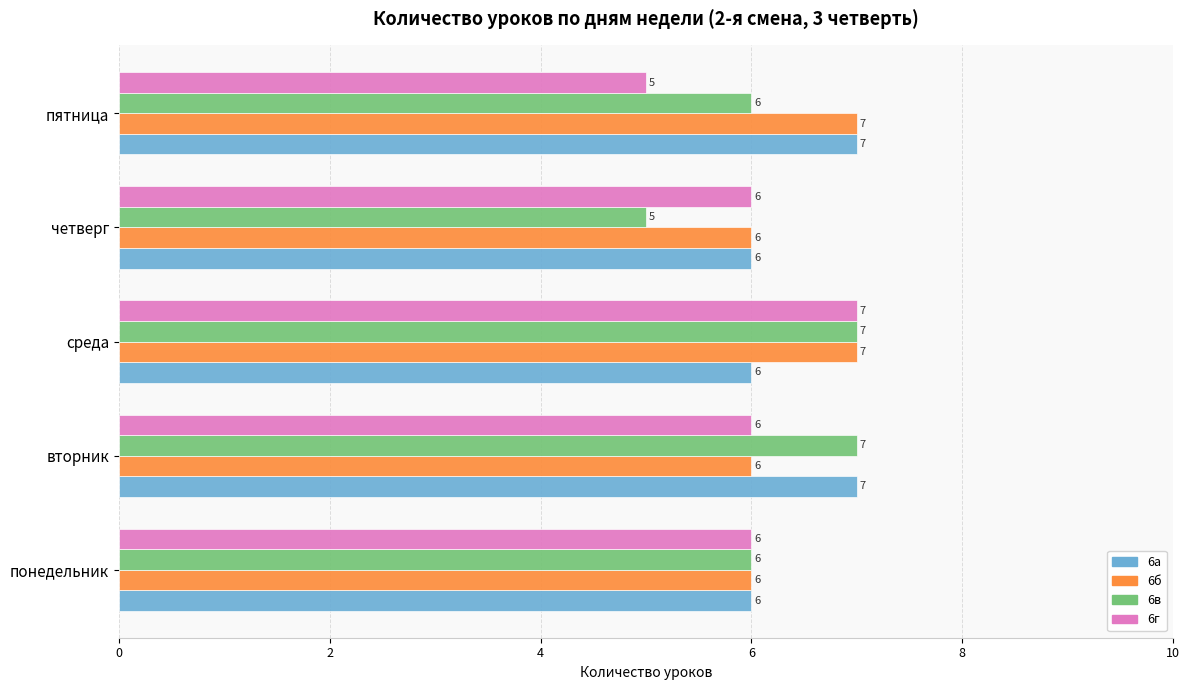

The value of 6б at понедельник is 6. True or false?

True